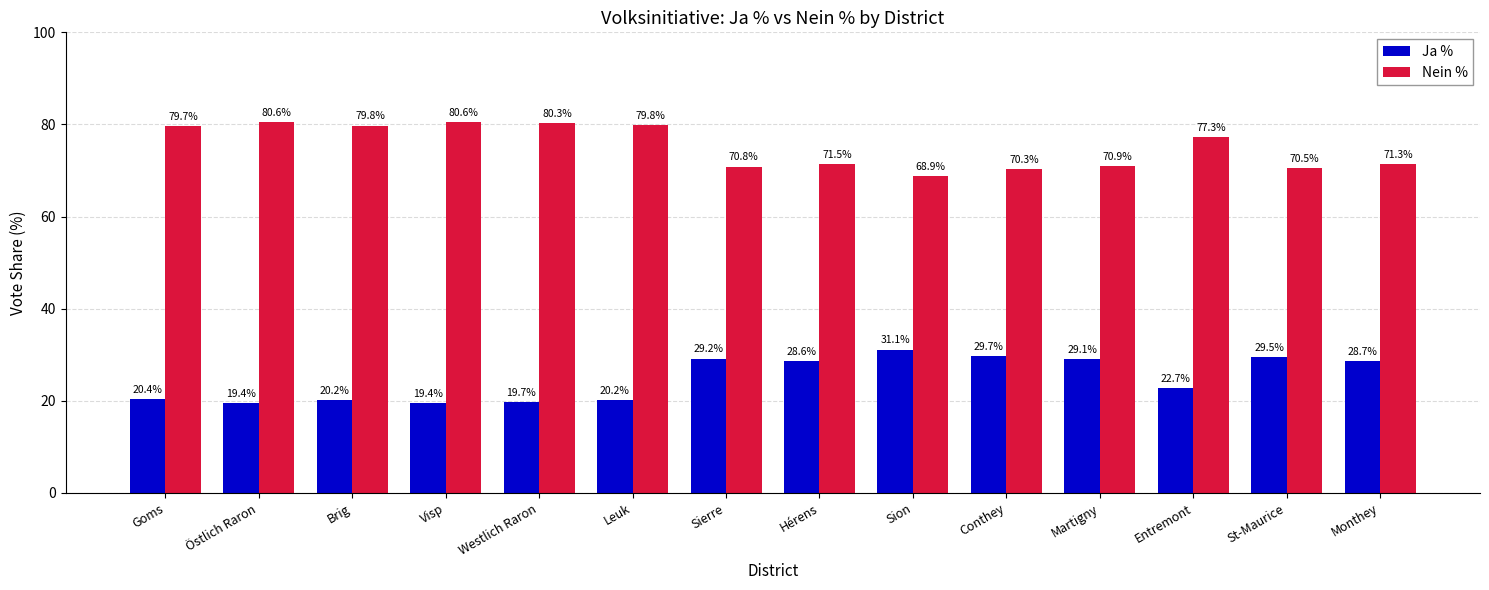

Is the value of Nein % at Visp greater than the value of Ja % at Goms?

Yes